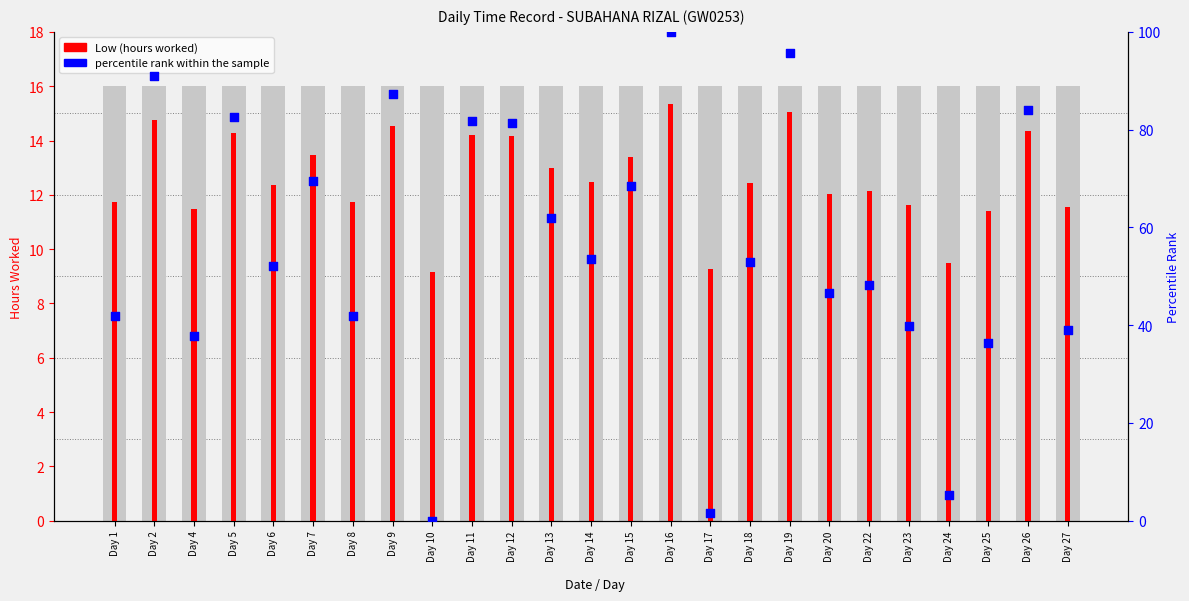

At how many categories does at least one series exceed 78?

8